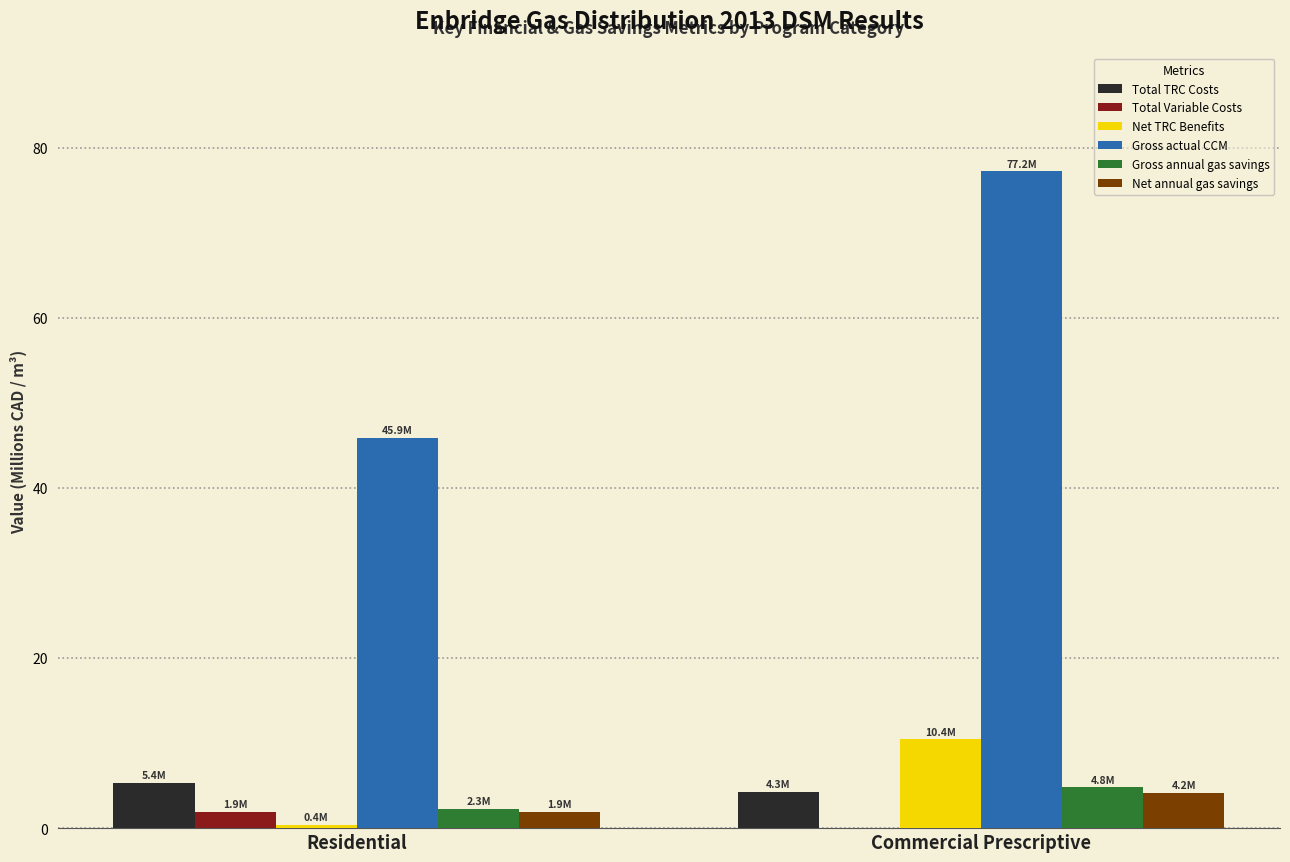

Which series changed the most between Residential and Commercial Prescriptive?

Gross actual CCM